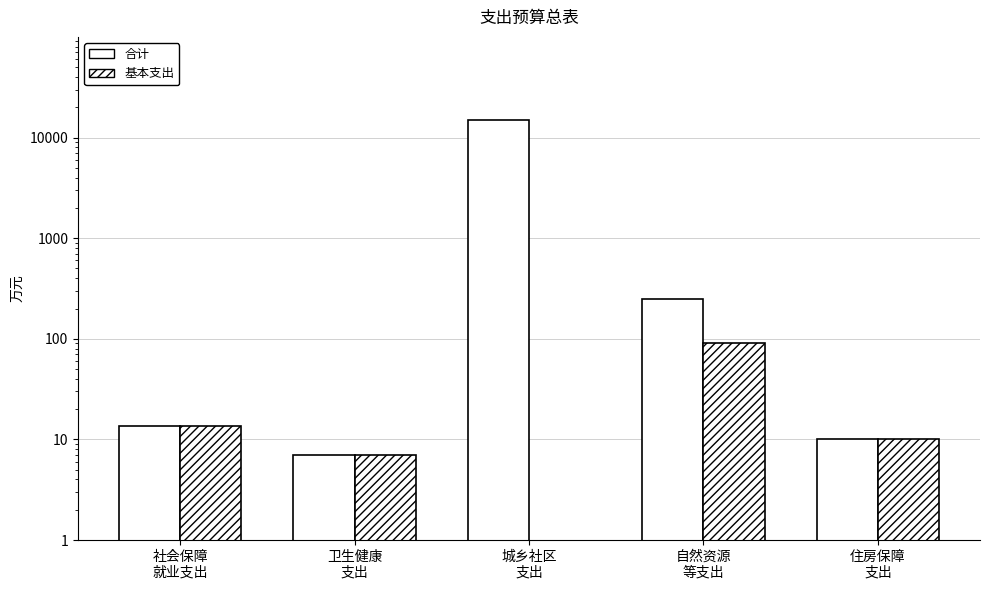

Reading left to right, extract all data points from this chart.

合计: 13.5	7.0	14904.0	247.9	10.0
基本支出: 13.5	7.0	0.0	91.7	10.0